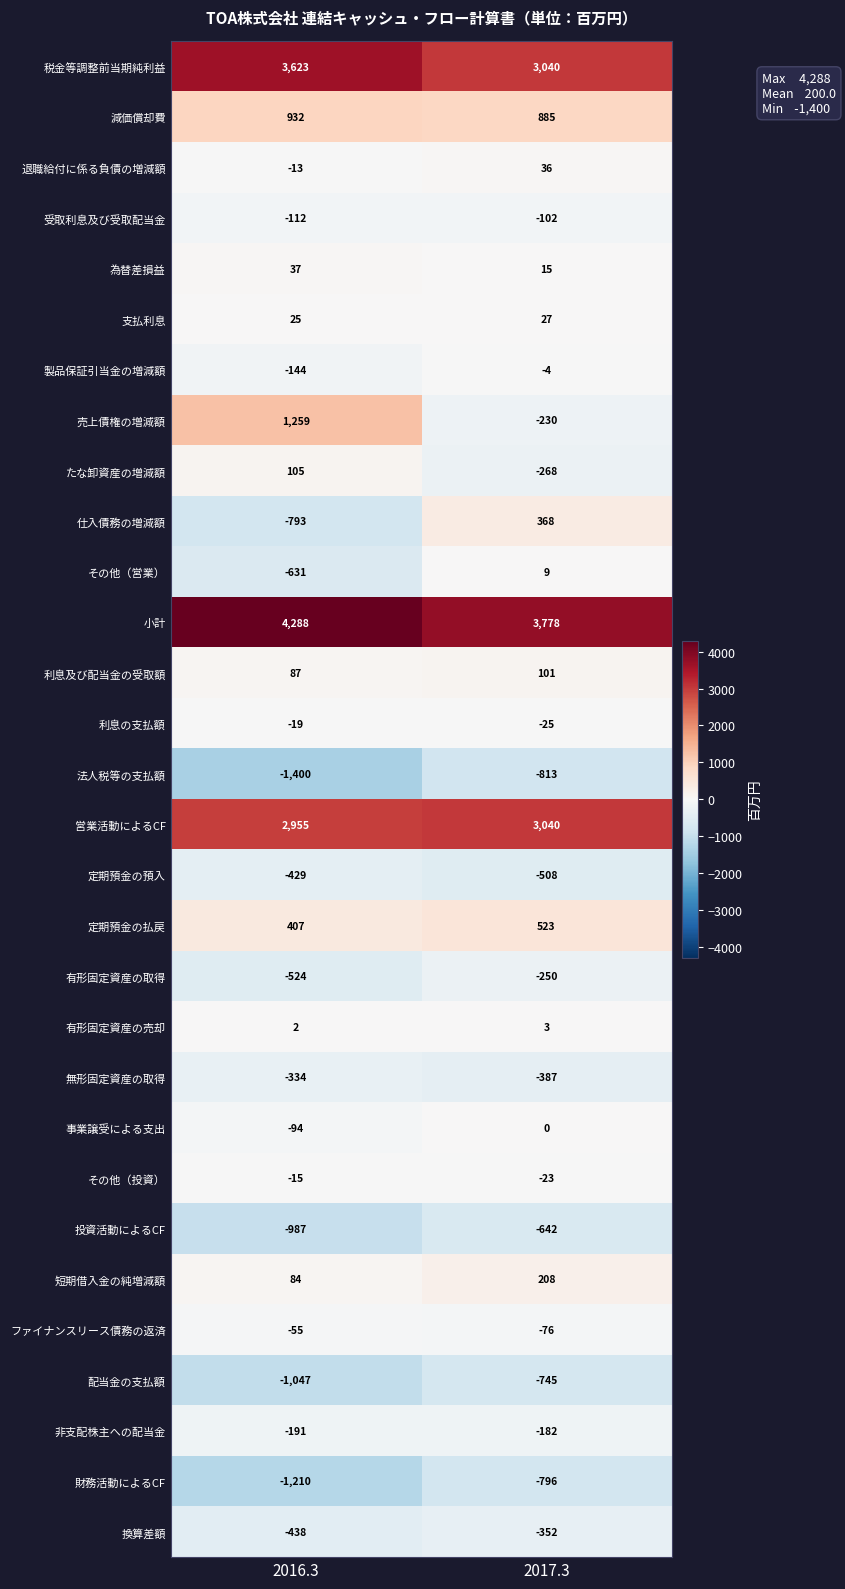

At which category is the sum across all series the highest?

2017.3